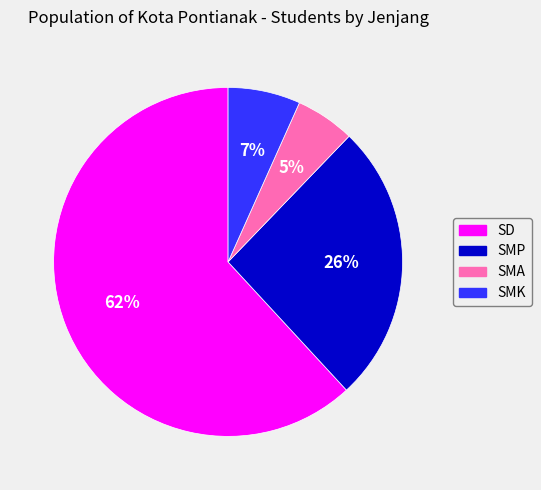

How many segments does this pie chart have?

4